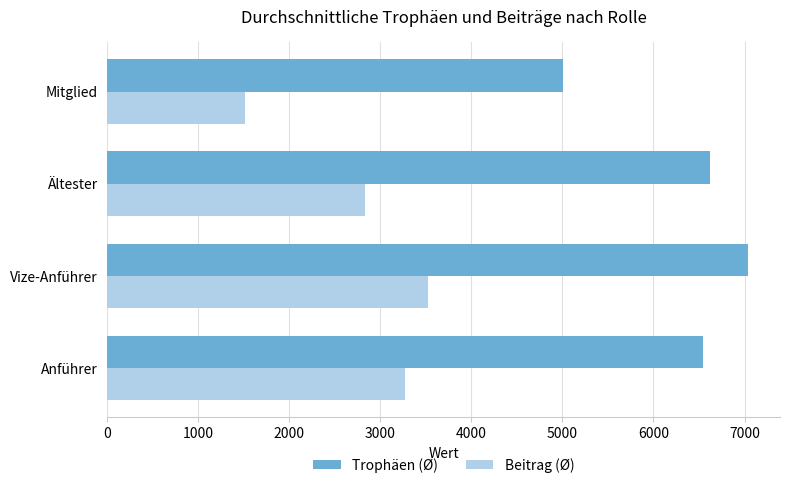

Is it true that Trophäen (Ø) equals 6624 at Ältester?

True